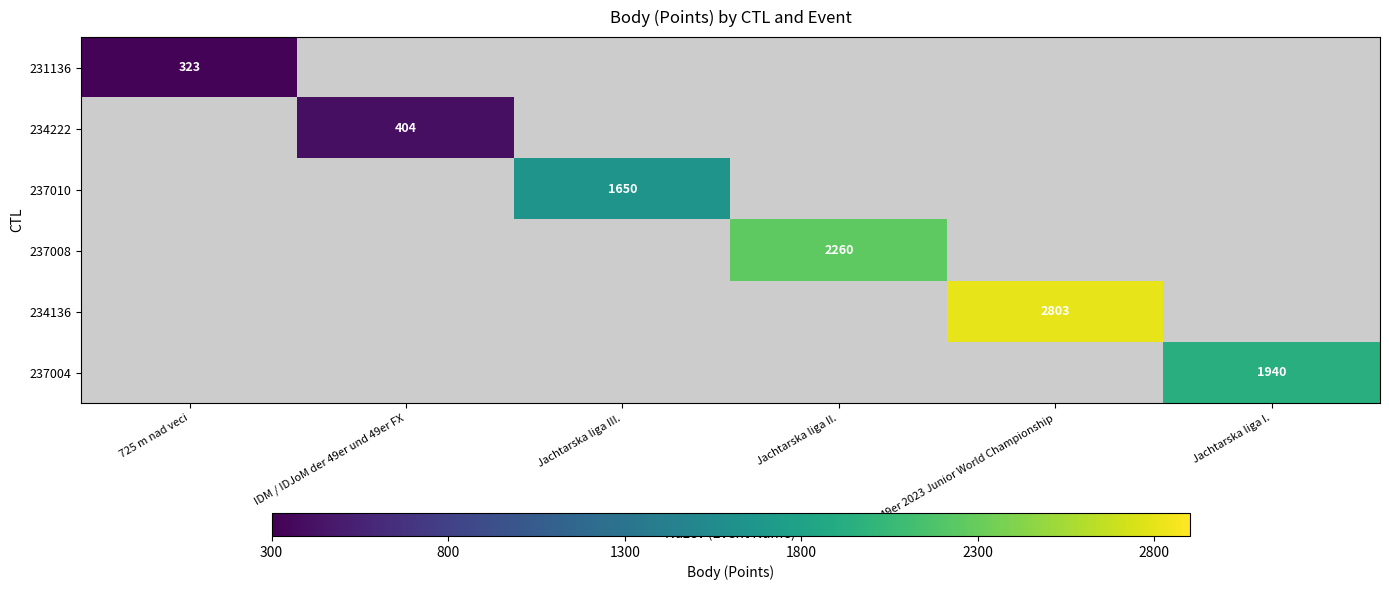

What is the minimum value shown in the chart?

323.0